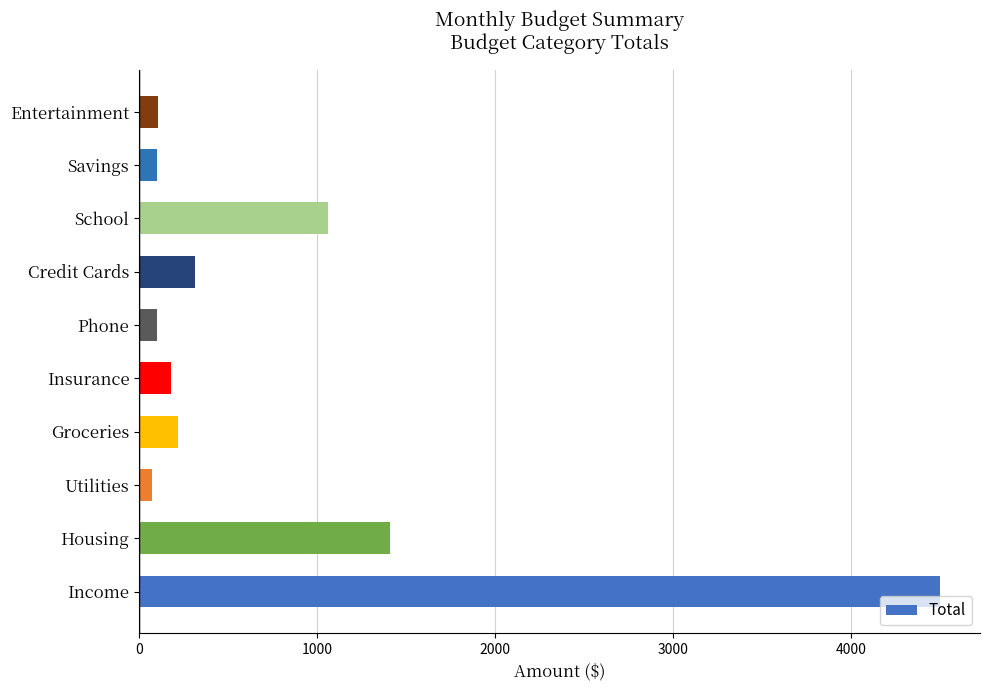

The value at Income is 2736. True or false?

False